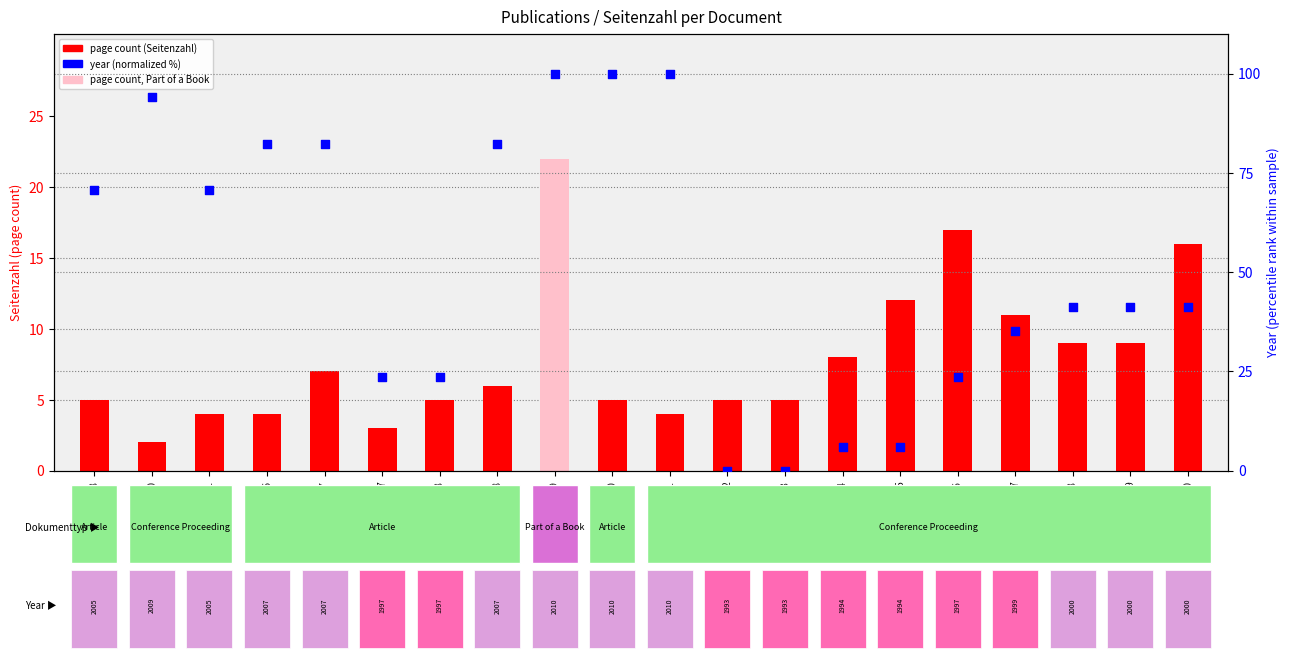

Which series contains the lowest Y value?

year (normalized %)